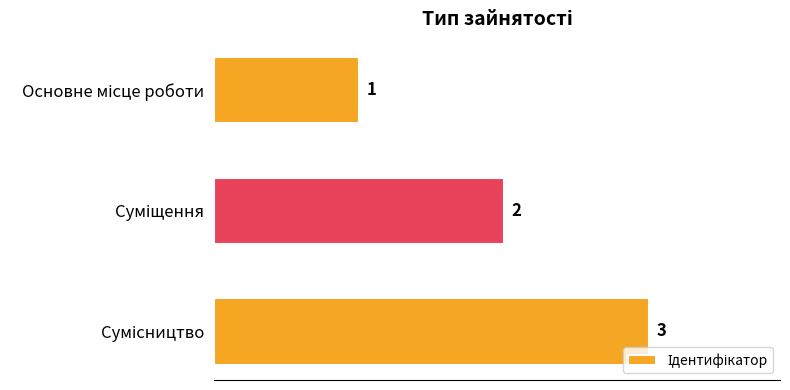

What is the sum of all values?

6